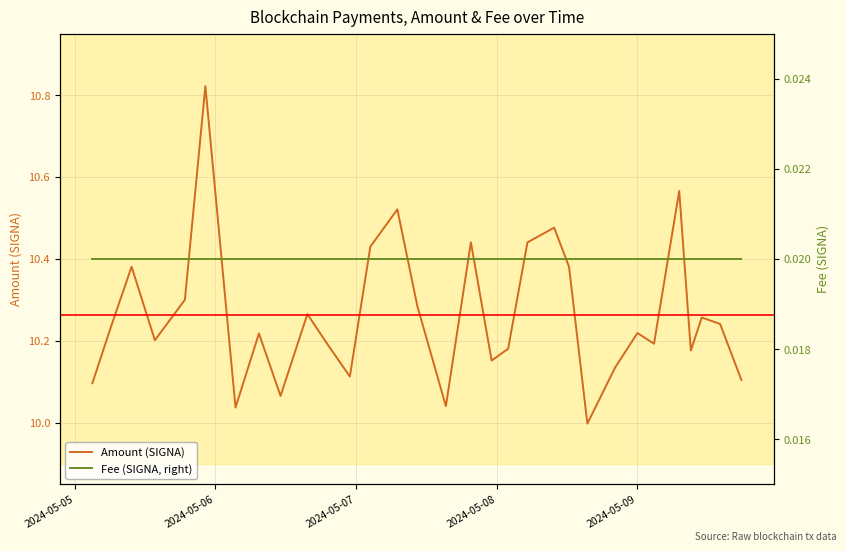

Between 2024-05-06 and 2024-05-07, which series saw the biggest shift?

Amount (SIGNA)